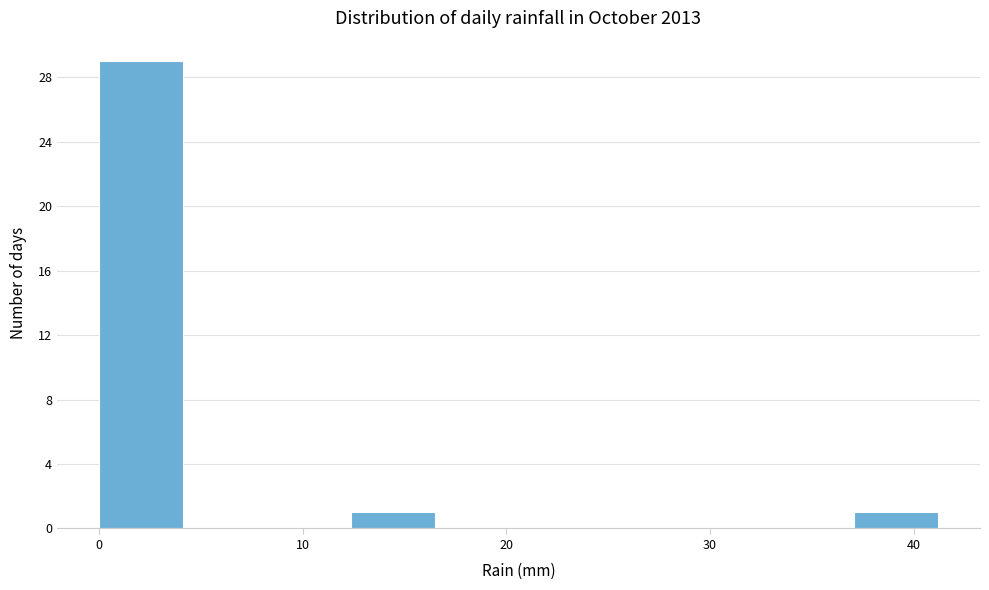

How tall is the bar that spans 12 to 16 on the x-axis? Neither the bar edges nor the heights are printed on the chart, so give them approximately, as read against the axes.

1